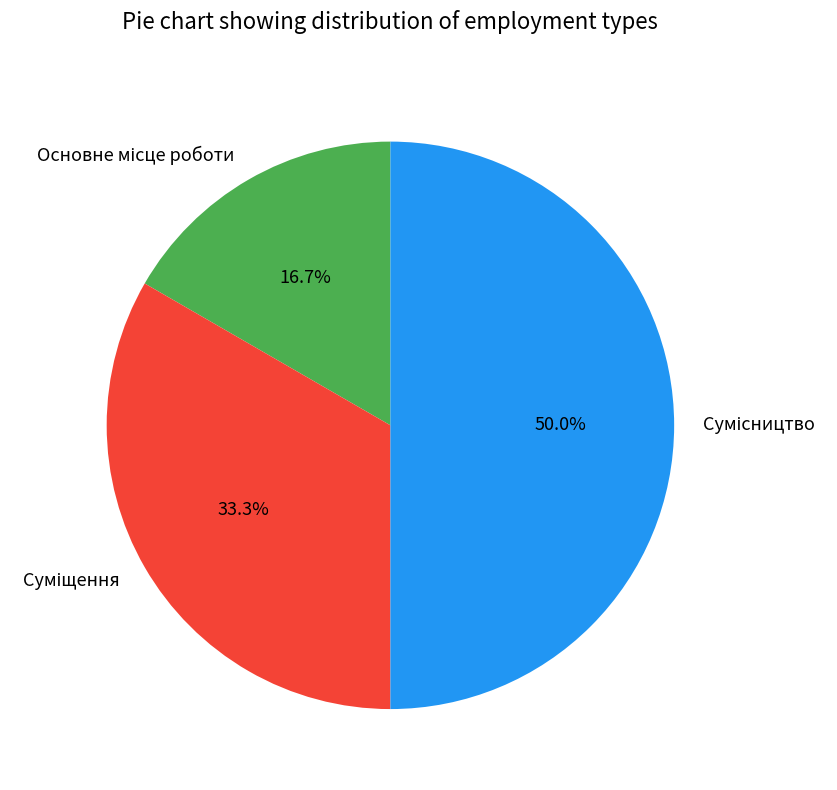

True or false: Суміщення accounts for 23% of the total.

False